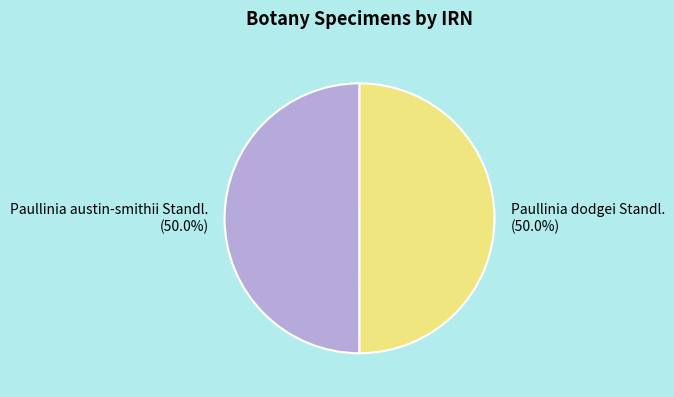

What is the ratio of the value at Paullinia dodgei Standl. to the value at Paullinia austin-smithii Standl.?

1.0